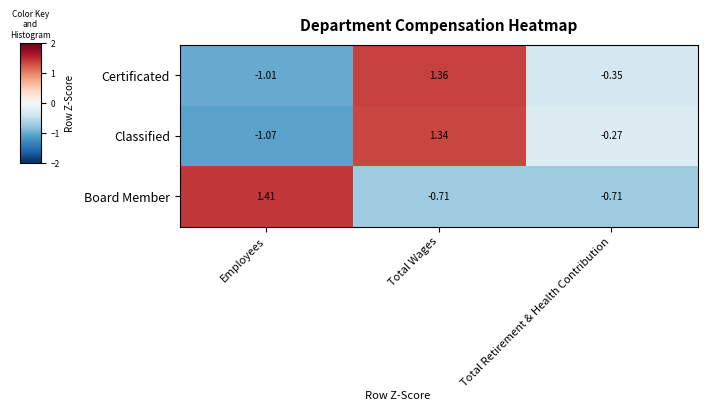

At which label does Board Member first exceed 0?

Employees